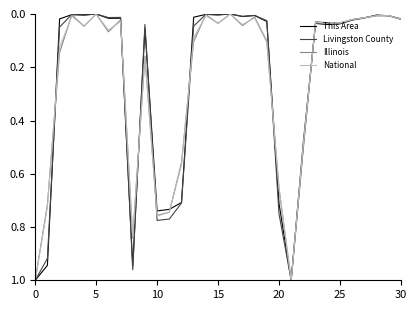

The value of Illinois at 10 is 0.2. True or false?

False